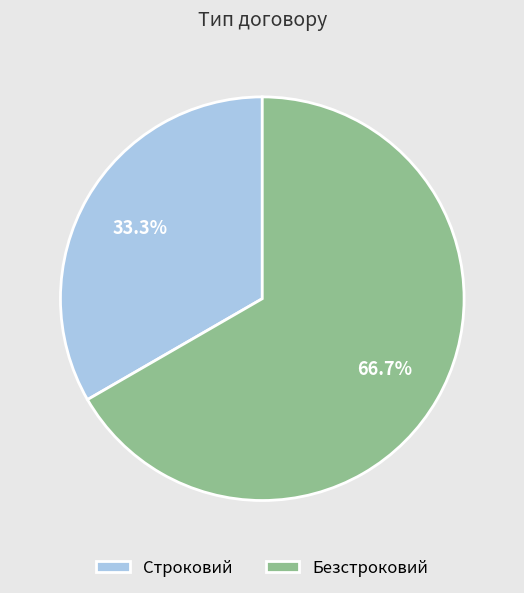

To the nearest percent, what portion does Строковий represent?

33%